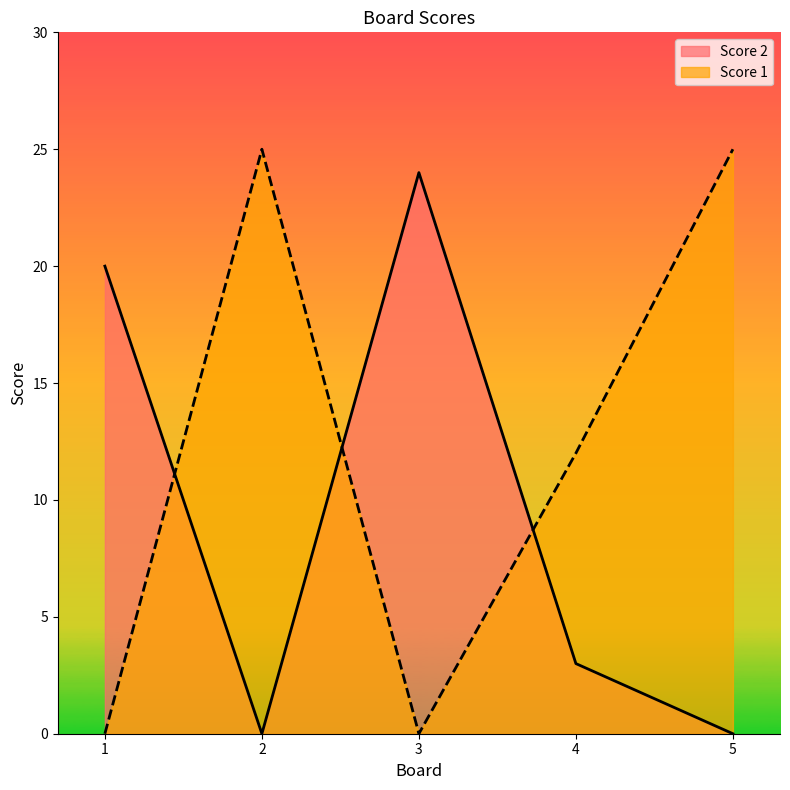

At 3, list the series in order from largest to smallest.

Score 2, Score 1